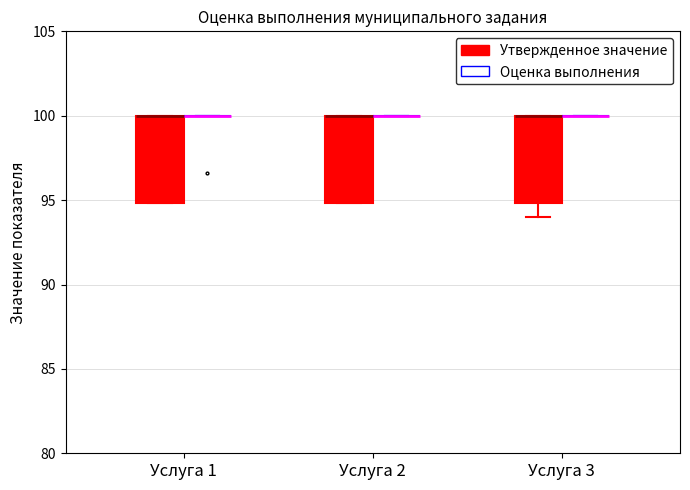

Reading left to right, read every box against the y-axis: the position of its median line, the range the box covers, and the ends of its whiskers. The values are not printed on the chart, so give them approximately, as read against the axis.

Услуга 1 (Утвержденное значение): median 100 (drawn on the box's upper edge), box 95 to 100, whiskers 95 to 100
Услуга 1 (Оценка выполнения): box collapsed to a line at 100, whiskers 100 to 100
Услуга 2 (Утвержденное значение): median 100 (drawn on the box's upper edge), box 95 to 100, whiskers 95 to 100
Услуга 2 (Оценка выполнения): box collapsed to a line at 100, whiskers 100 to 100
Услуга 3 (Утвержденное значение): median 100 (drawn on the box's upper edge), box 95 to 100, whiskers 94 to 100
Услуга 3 (Оценка выполнения): box collapsed to a line at 100, whiskers 100 to 100